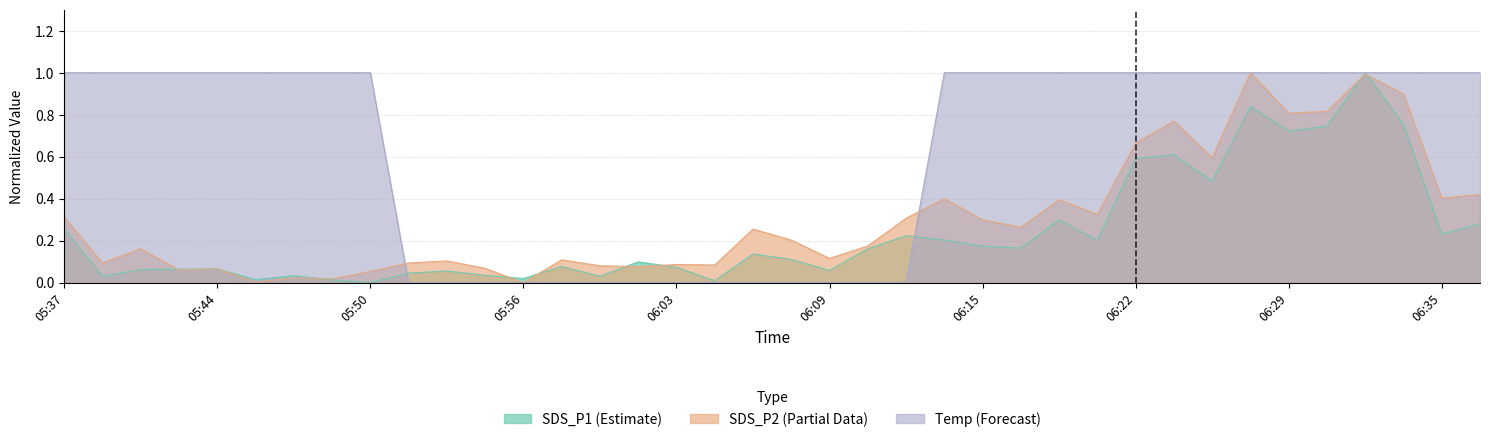

Reading left to right, what are all the values shown in this chart?

SDS_P1: 05:37=0.3	05:39=0.0	05:40=0.1	05:42=0.1	05:44=0.1	05:45=0.0	05:47=0.0	05:48=0.0	05:50=0.0	05:51=0.0	05:53=0.1	05:54=0.0	05:56=0.0	05:57=0.1	05:59=0.0	06:00=0.1	06:03=0.1	06:05=0.0	06:06=0.1	06:08=0.1	06:09=0.1	06:11=0.2	06:12=0.2	06:14=0.2	06:15=0.2	06:17=0.2	06:19=0.3	06:20=0.2	06:22=0.6	06:25=0.6	06:26=0.5	06:28=0.8	06:29=0.7	06:31=0.7	06:32=1.0	06:34=0.8	06:35=0.2	06:37=0.3
SDS_P2: 05:37=0.3	05:39=0.1	05:40=0.2	05:42=0.1	05:44=0.1	05:45=0.0	05:47=0.0	05:48=0.0	05:50=0.1	05:51=0.1	05:53=0.1	05:54=0.1	05:56=0.0	05:57=0.1	05:59=0.1	06:00=0.1	06:03=0.1	06:05=0.1	06:06=0.3	06:08=0.2	06:09=0.1	06:11=0.2	06:12=0.3	06:14=0.4	06:15=0.3	06:17=0.3	06:19=0.4	06:20=0.3	06:22=0.7	06:25=0.8	06:26=0.6	06:28=1.0	06:29=0.8	06:31=0.8	06:32=1.0	06:34=0.9	06:35=0.4	06:37=0.4
Temp: 05:37=1.0	05:39=1.0	05:40=1.0	05:42=1.0	05:44=1.0	05:45=1.0	05:47=1.0	05:48=1.0	05:50=1.0	05:51=0.0	05:53=0.0	05:54=0.0	05:56=0.0	05:57=0.0	05:59=0.0	06:00=0.0	06:03=0.0	06:05=0.0	06:06=0.0	06:08=0.0	06:09=0.0	06:11=0.0	06:12=0.0	06:14=1.0	06:15=1.0	06:17=1.0	06:19=1.0	06:20=1.0	06:22=1.0	06:25=1.0	06:26=1.0	06:28=1.0	06:29=1.0	06:31=1.0	06:32=1.0	06:34=1.0	06:35=1.0	06:37=1.0